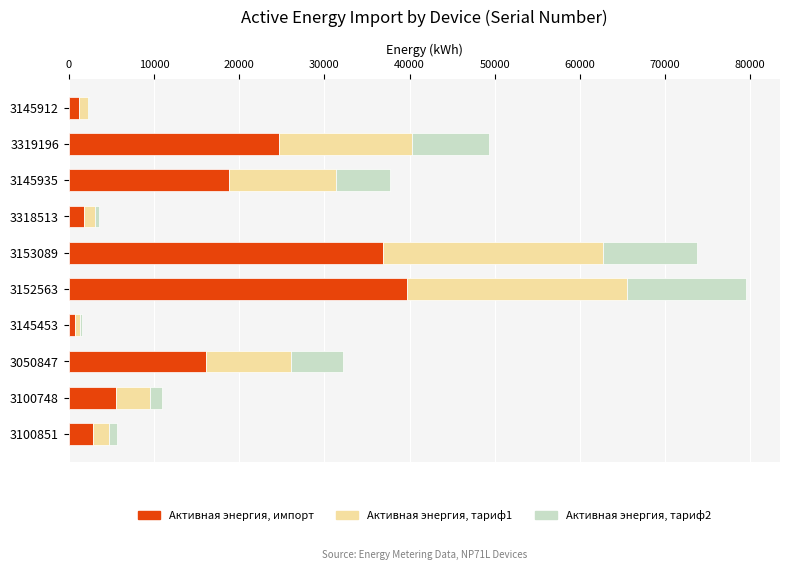

Where is Активная энергия, импорт nearest to the value 20256?

3145935